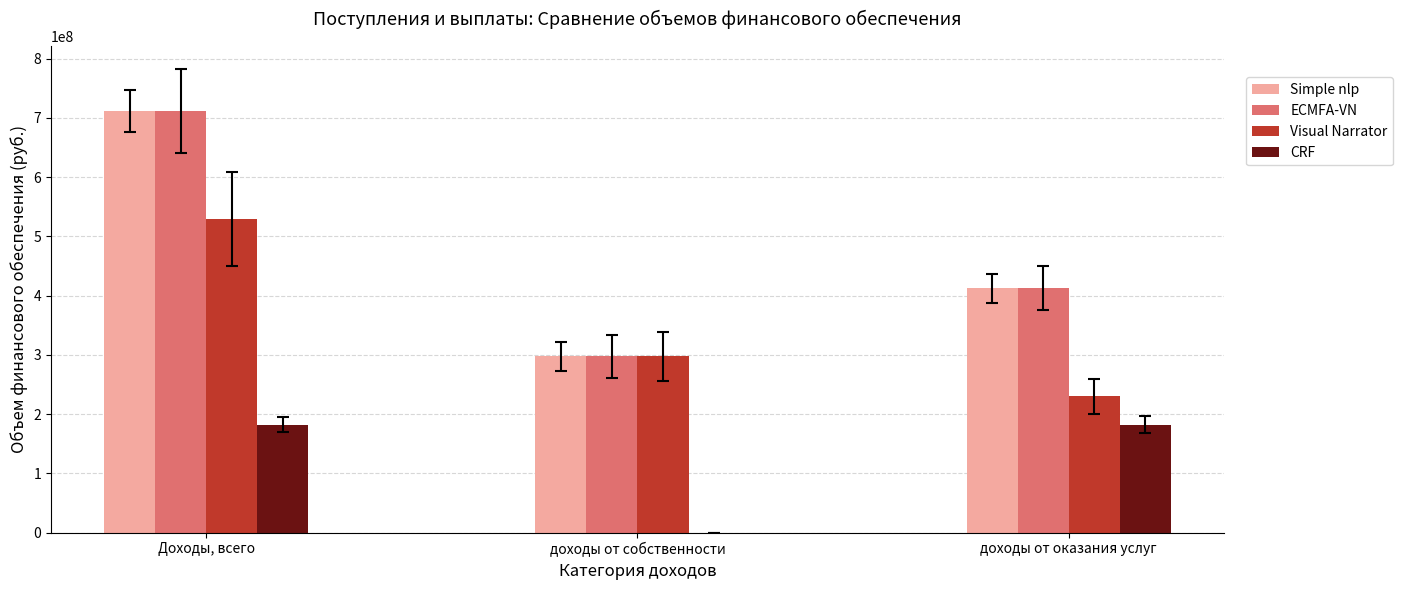

Which label corresponds to the largest value in the chart?

Доходы, всего